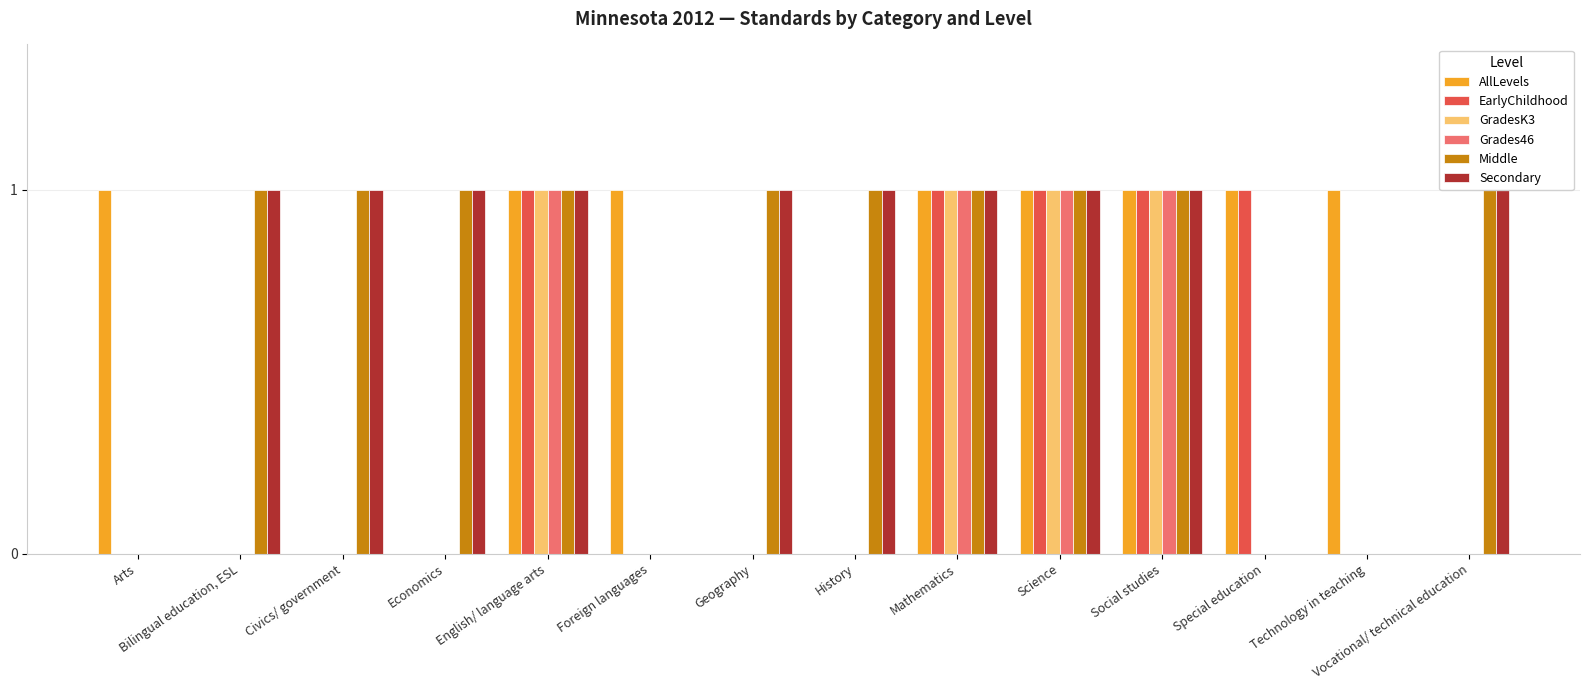

How many positive values does the Grades46 series have?

4